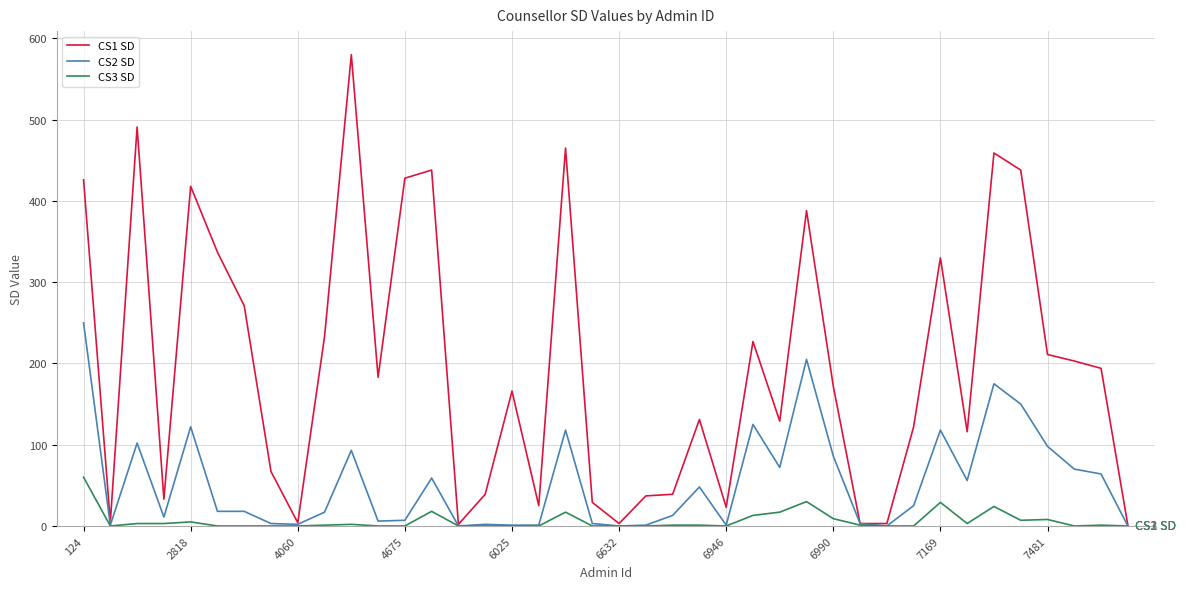

Which series has the largest total across all categories?

CS1 SD